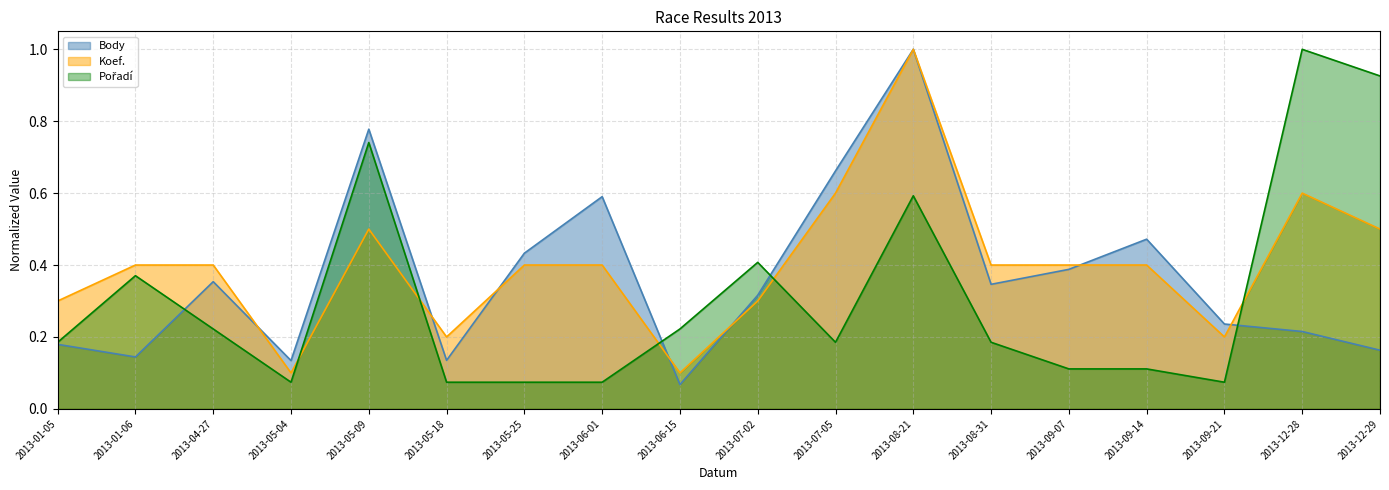

What is the difference between the maximum and minimum values in the Body series?

0.9